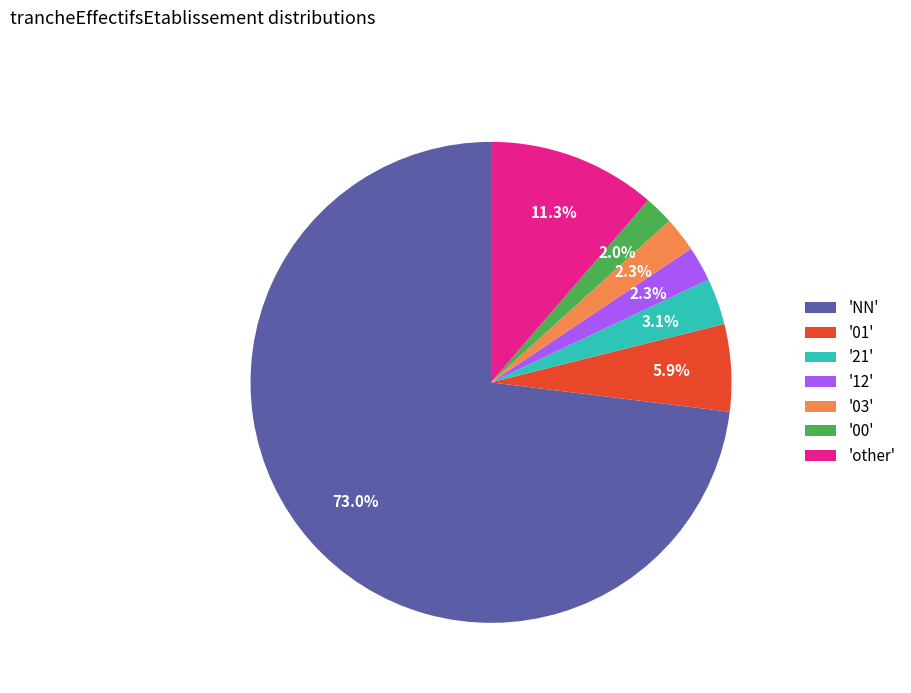

Which category has the biggest portion of the pie?

'NN'